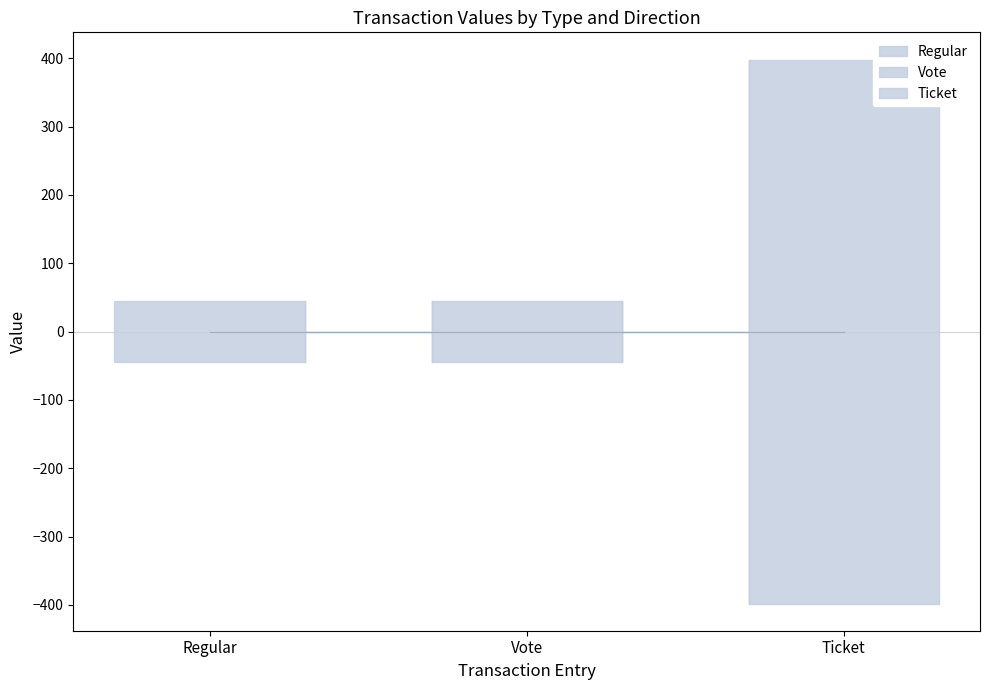

What is the difference between the maximum and second lowest values?

45.2